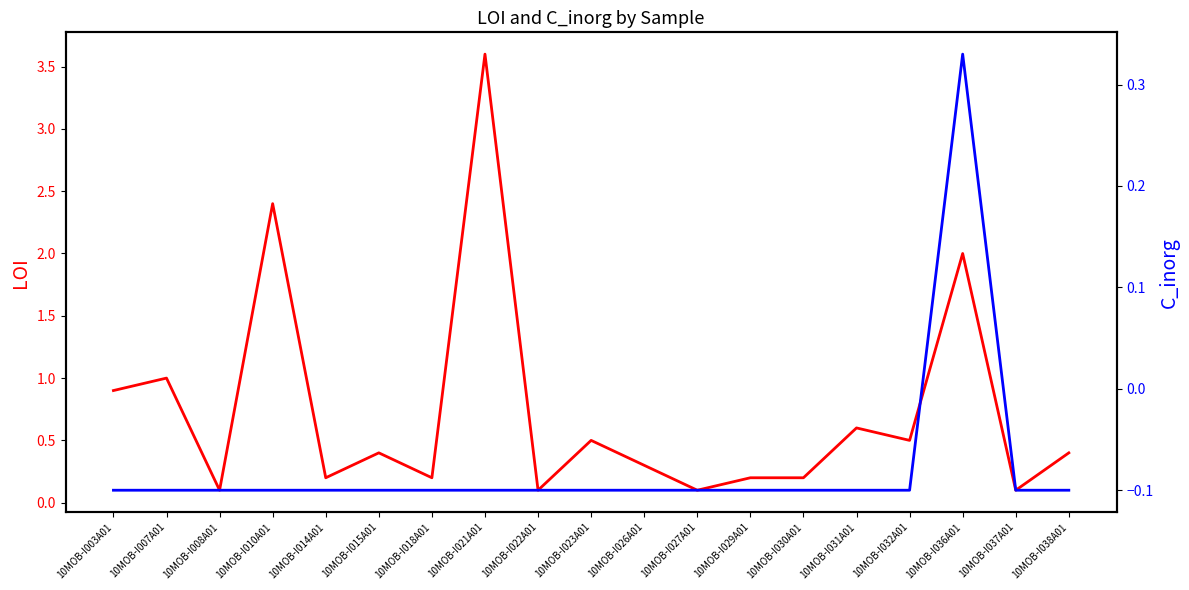

Is the value of LOI at 10MOB-I023A01 greater than the value of C_inorg at 10MOB-I023A01?

Yes